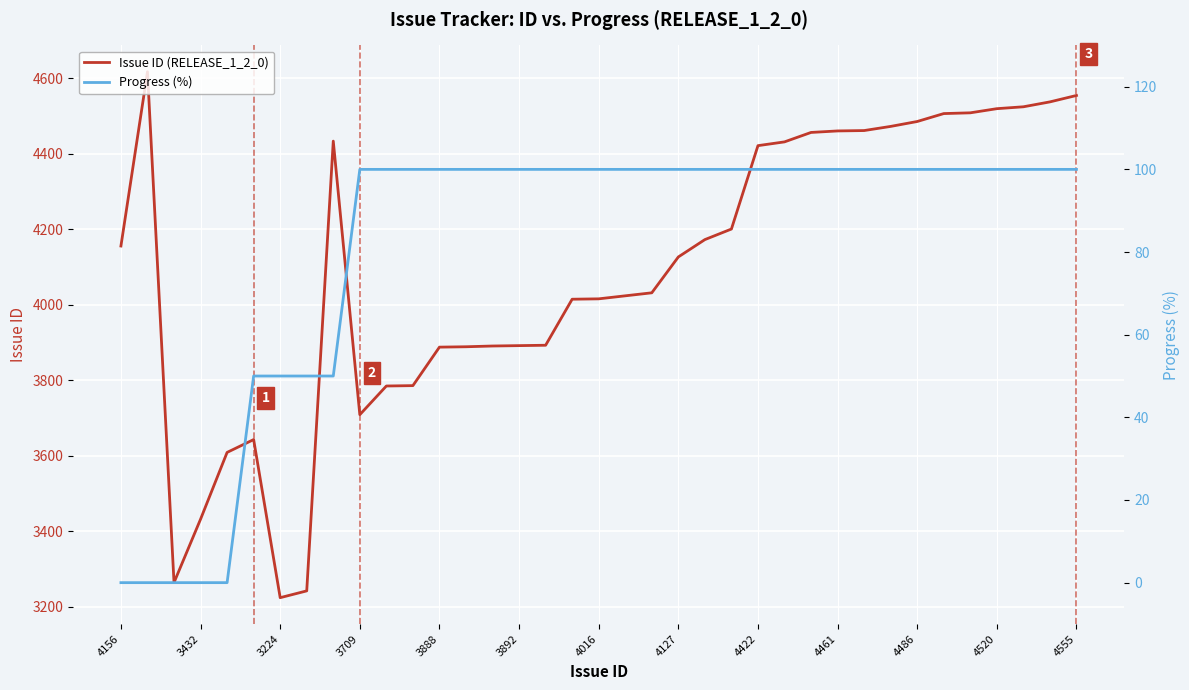

What is the label of the 37th point from the right?

4156